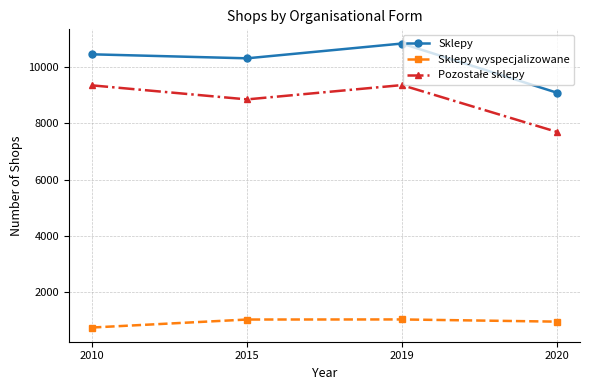

What is the value of the Sklepy wyspecjalizowane point at the 4th from the left?

960